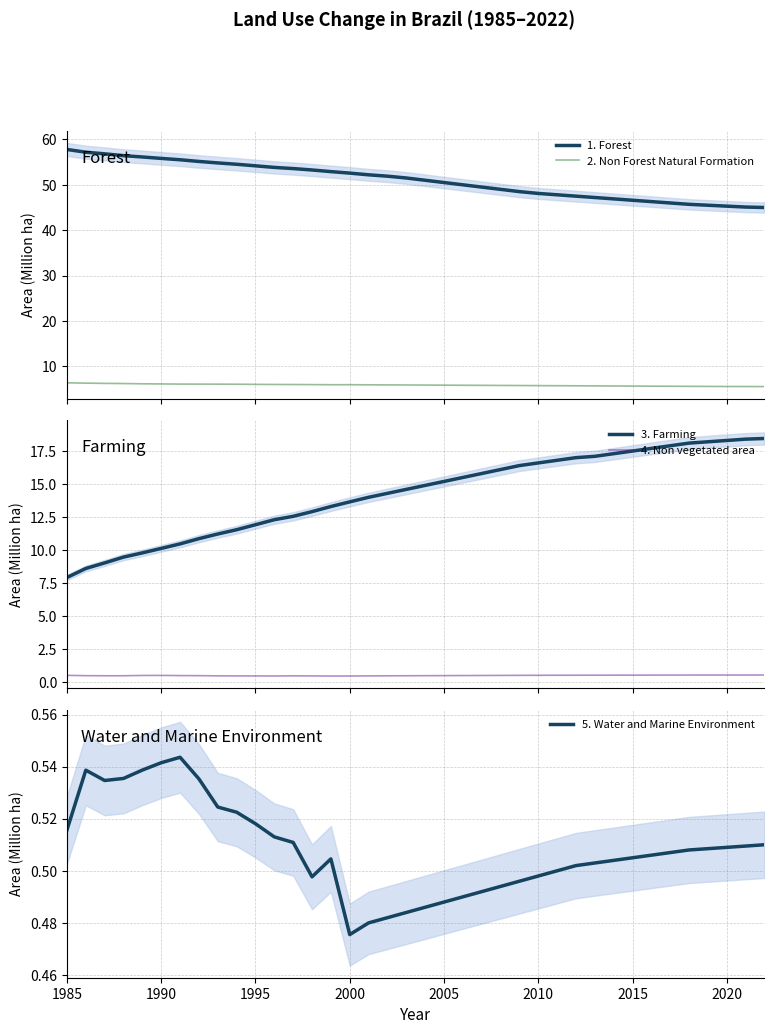

True or false: 1. Forest and 2. Non Forest Natural Formation intersect in this chart.

False